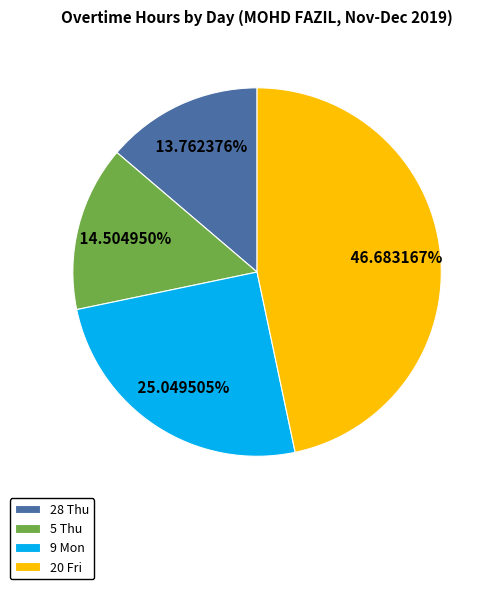

Is 20 Fri the majority of the pie?

No